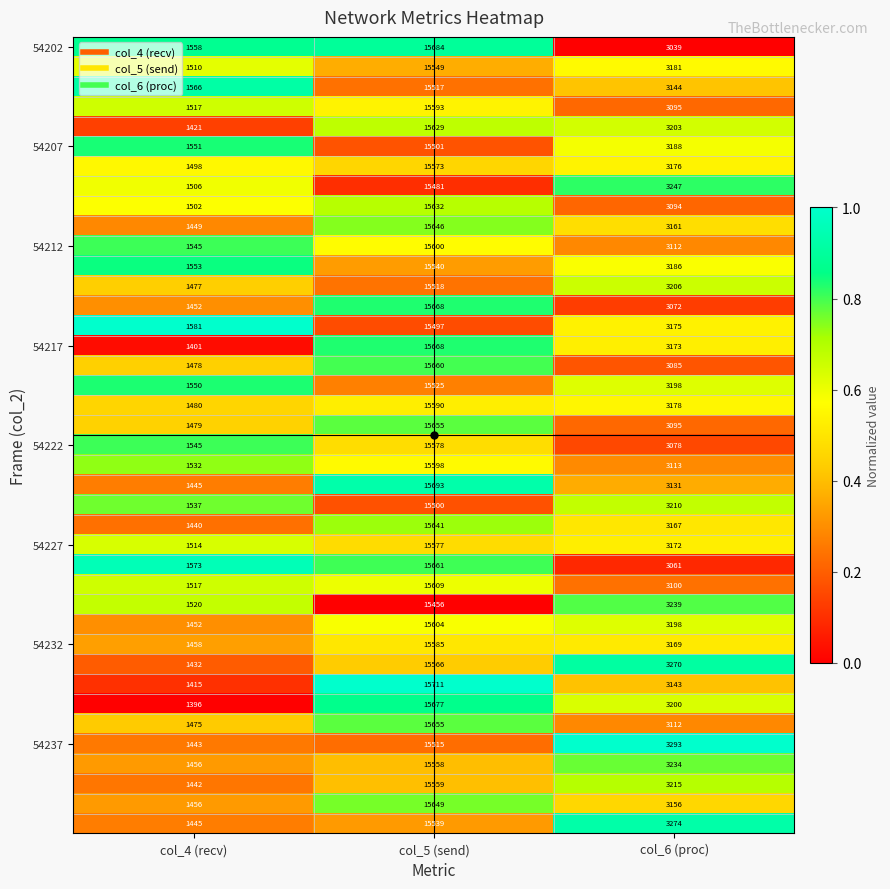

What is the difference between the highest and lowest values at col_5 (send)?

255